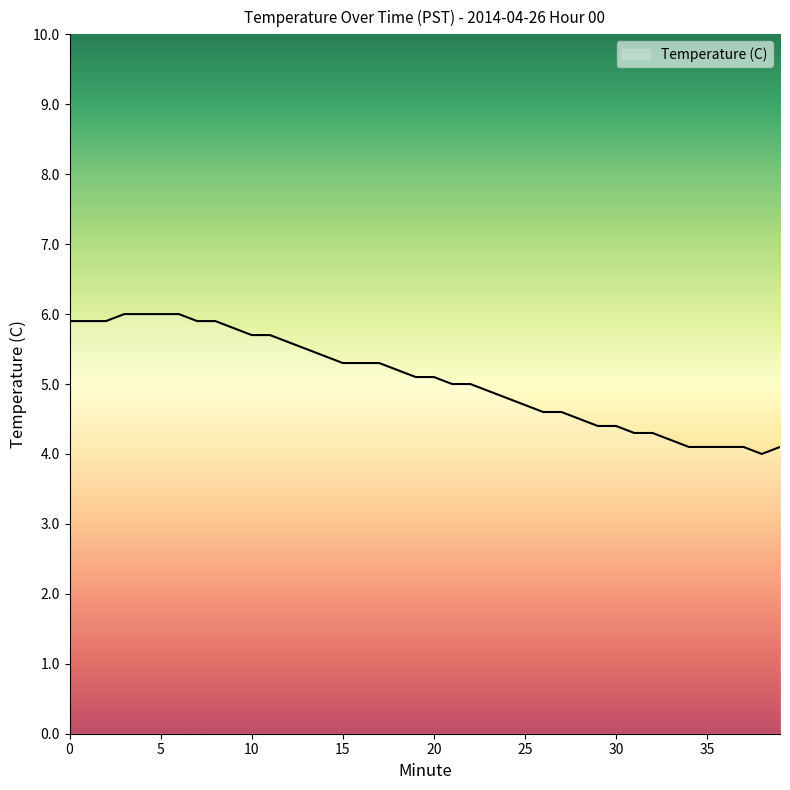

What is the sum of all values?

202.7